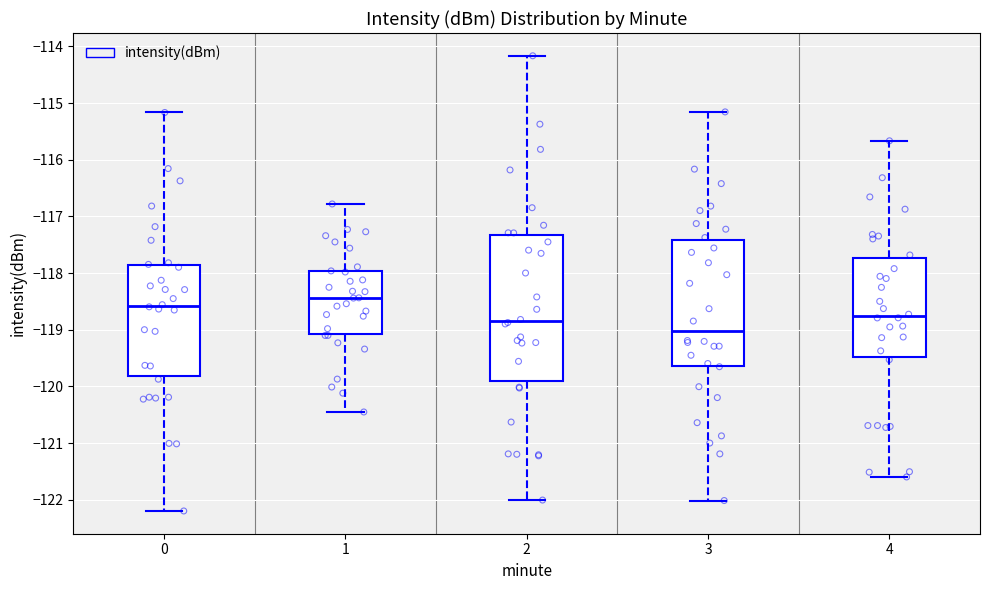

Reading left to right, read every box against the y-axis: the position of its median line, the range the box covers, and the ends of its whiskers. The values are not printed on the chart, so give them approximately, as read against the axis.

0: median -118.6, box -119.8 to -117.9, whiskers -122.2 to -115.2
1: median -118.4, box -119.1 to -118.0, whiskers -120.4 to -116.8
2: median -118.8, box -119.9 to -117.3, whiskers -122.0 to -114.2
3: median -119.0, box -119.6 to -117.4, whiskers -122.0 to -115.2
4: median -118.8, box -119.5 to -117.7, whiskers -121.6 to -115.7